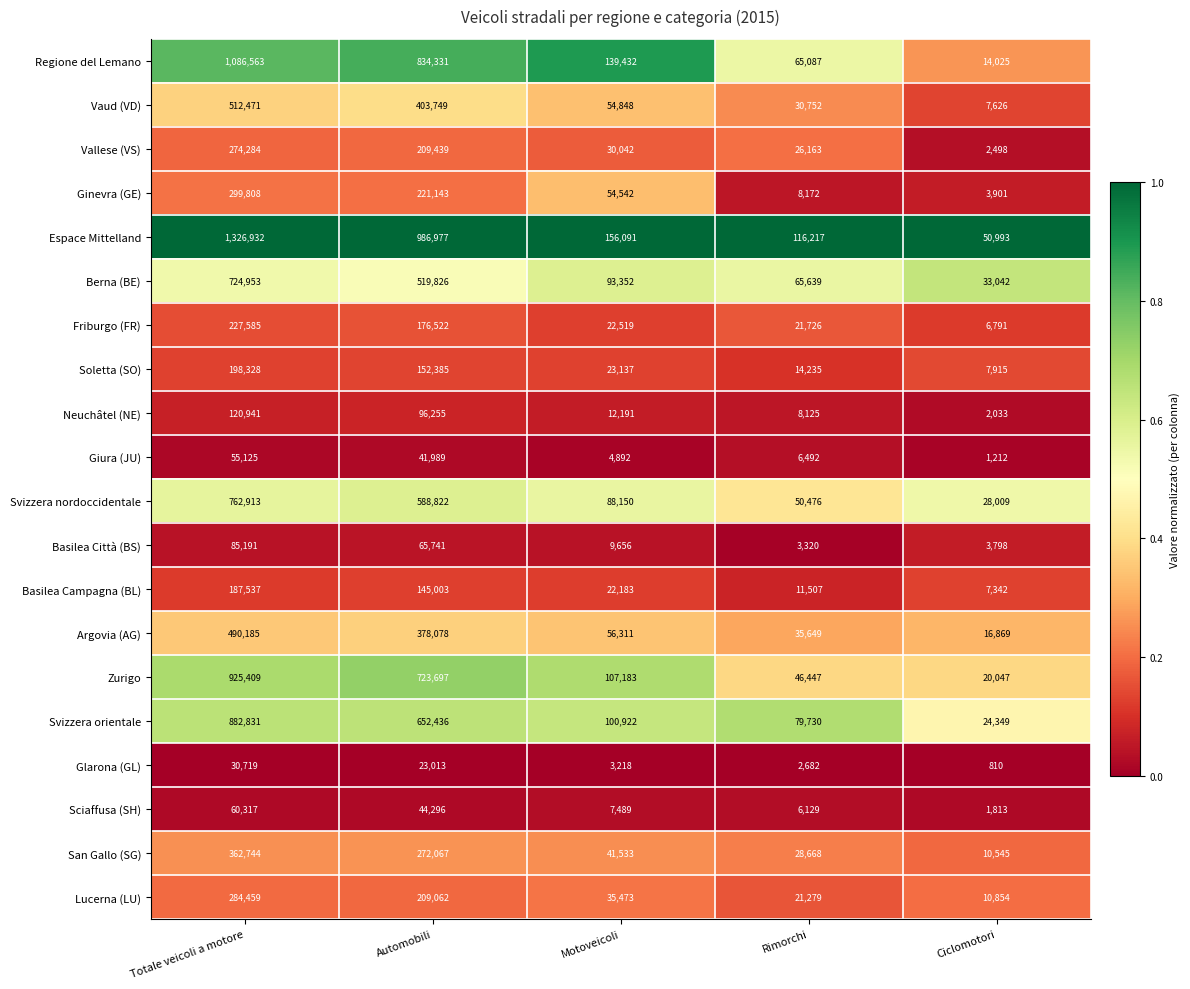

Which category has the lowest value across all series?

Ciclomotori